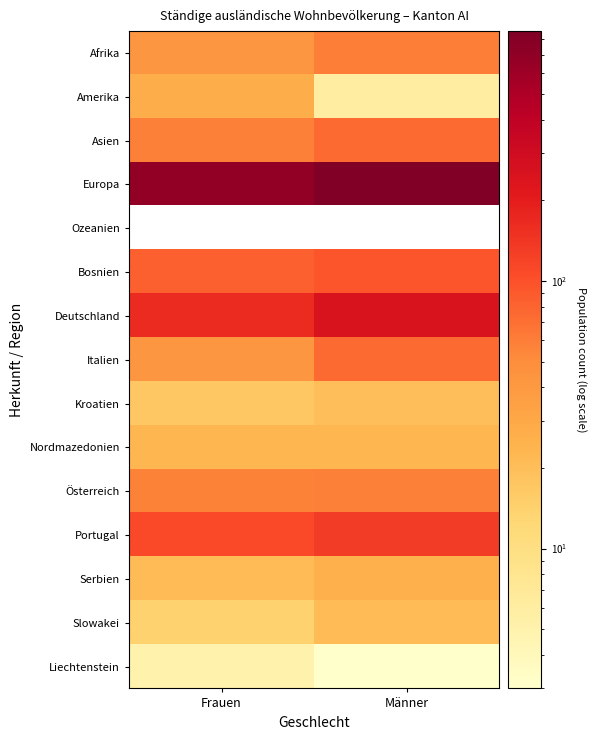

What is the difference between the highest and lowest values at Frauen?

672.0